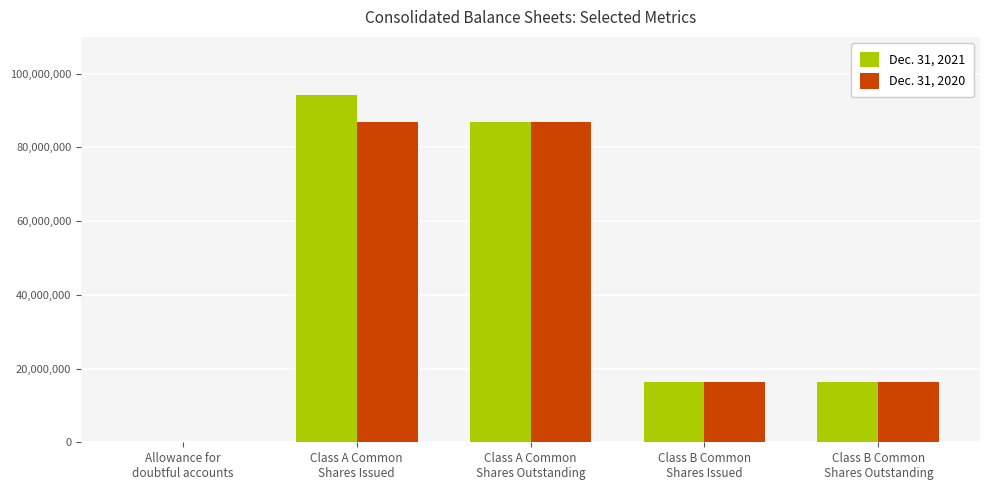

What are all the series names shown in the legend?

Dec. 31, 2021, Dec. 31, 2020